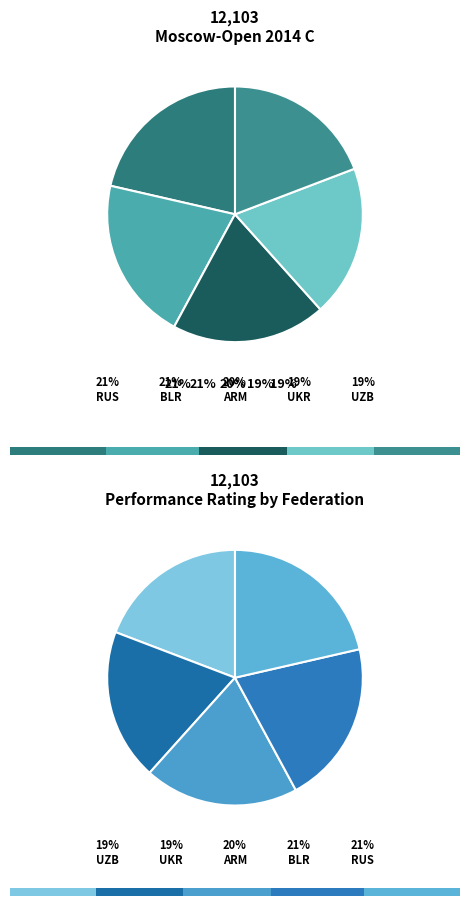

What percentage is the BLR slice, to the nearest percent?

21%